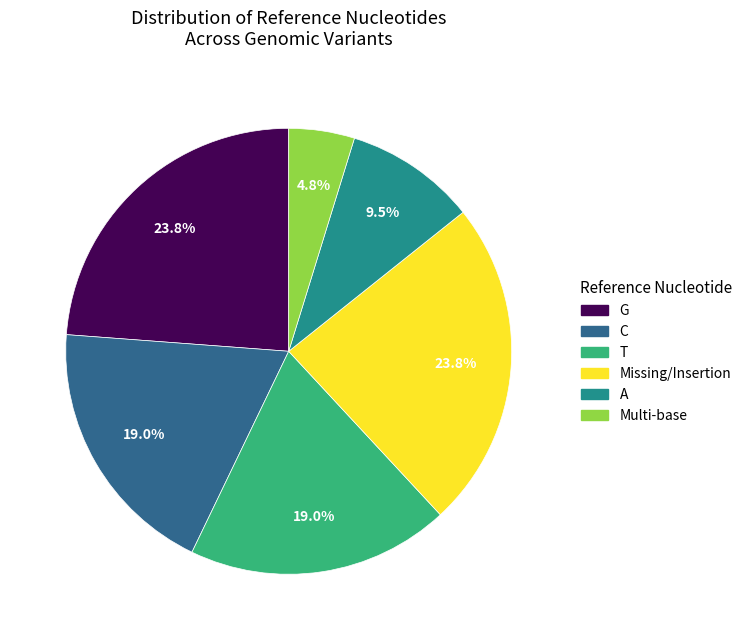

Is there a majority slice in this chart?

No